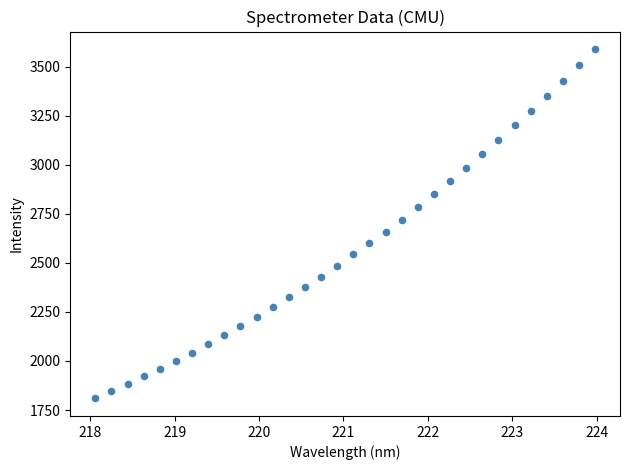

What is the range of X values (max minus min)?

5.9